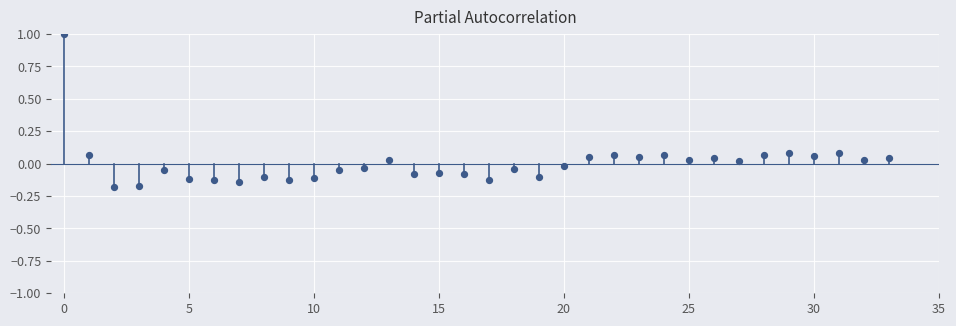

What is the range of Y values (max minus min)?

1.2